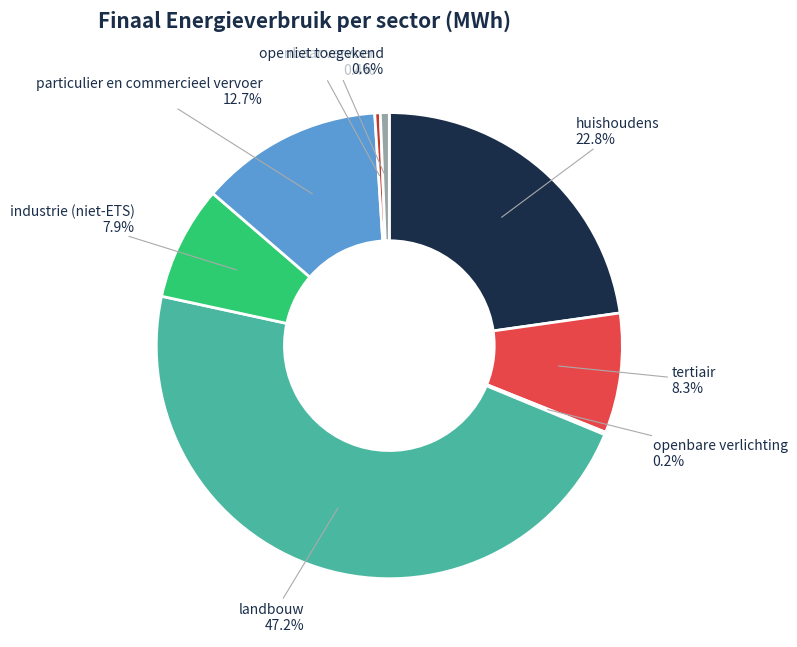

The openbaar vervoer slice represents 11% of the pie. True or false?

False